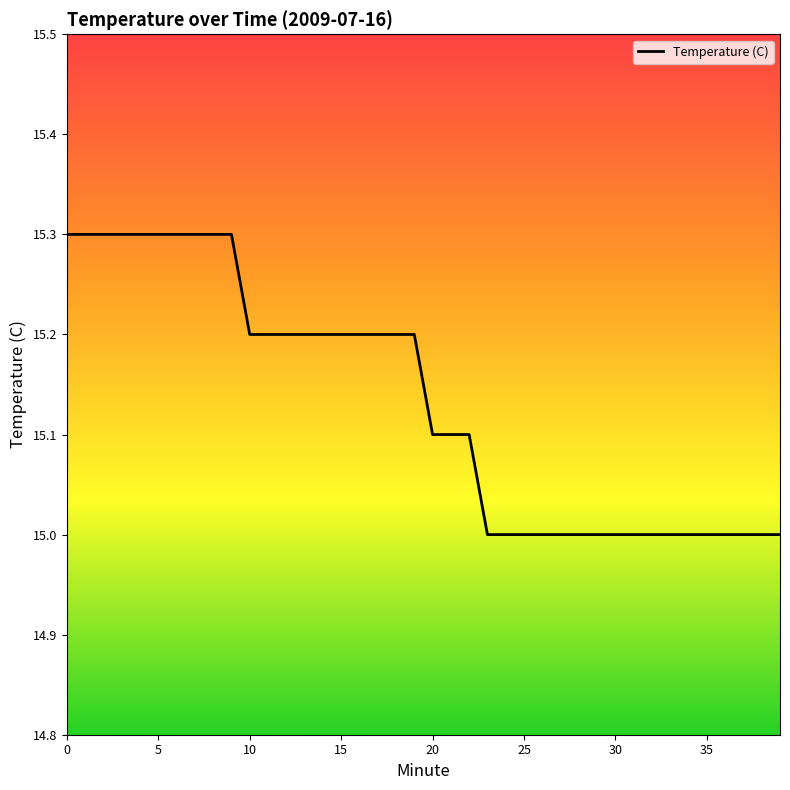

What is the greatest value displayed?

15.3